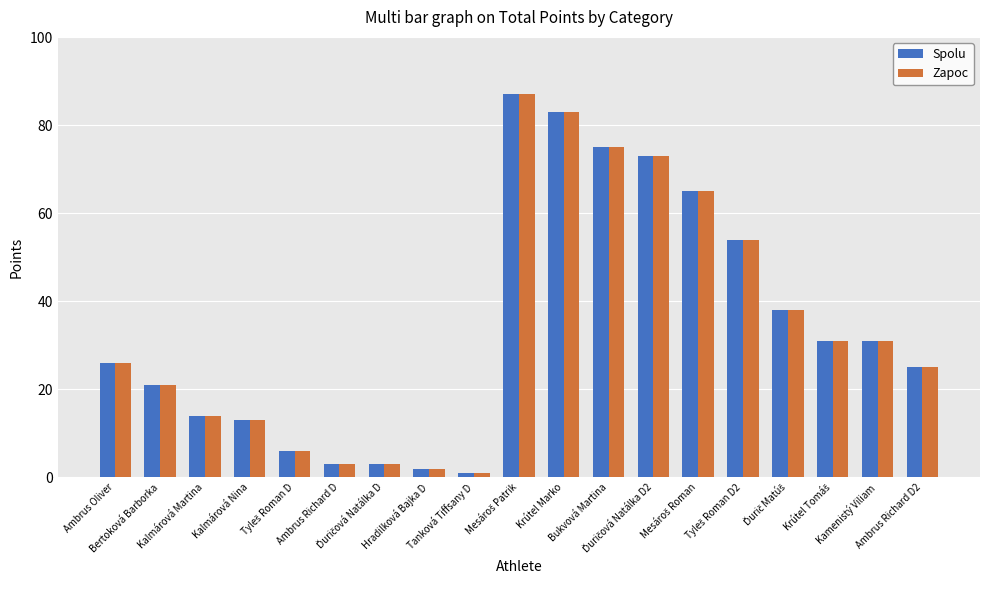

What is the sum of all Spolu values?

651